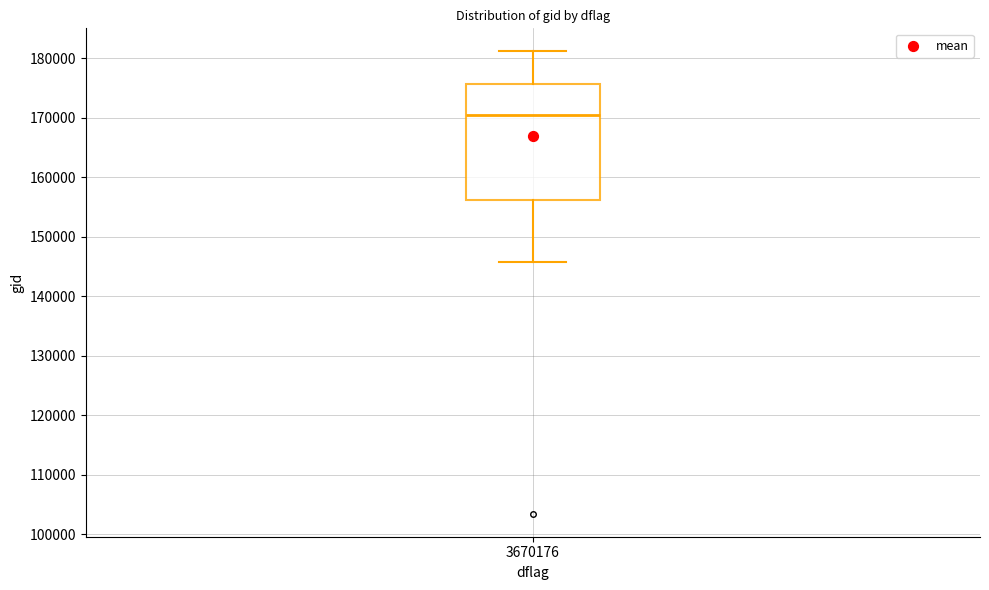

Read this box plot against the y-axis: the position of the median line, the range covered by the box, and the ends of both whiskers. The values are not printed on the chart, so give them approximately, as read against the axis.

median 170000, box 156000 to 176000, whiskers 146000 to 181000